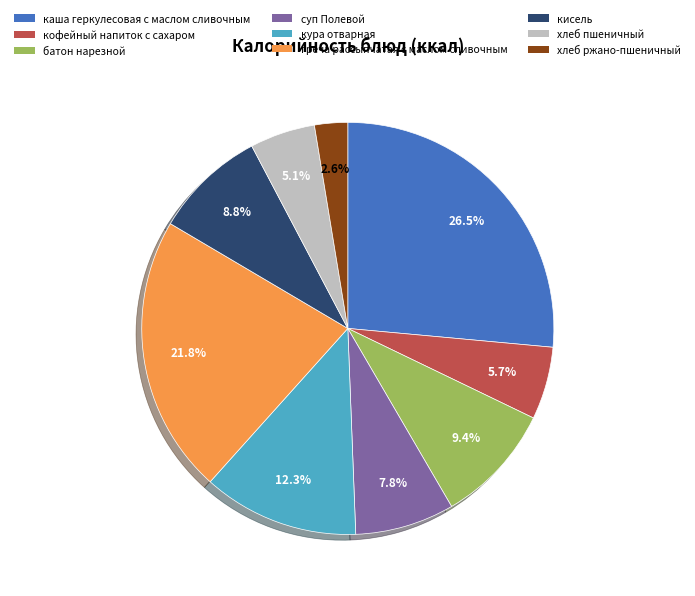

Is there any slice that represents more than half of the pie?

No